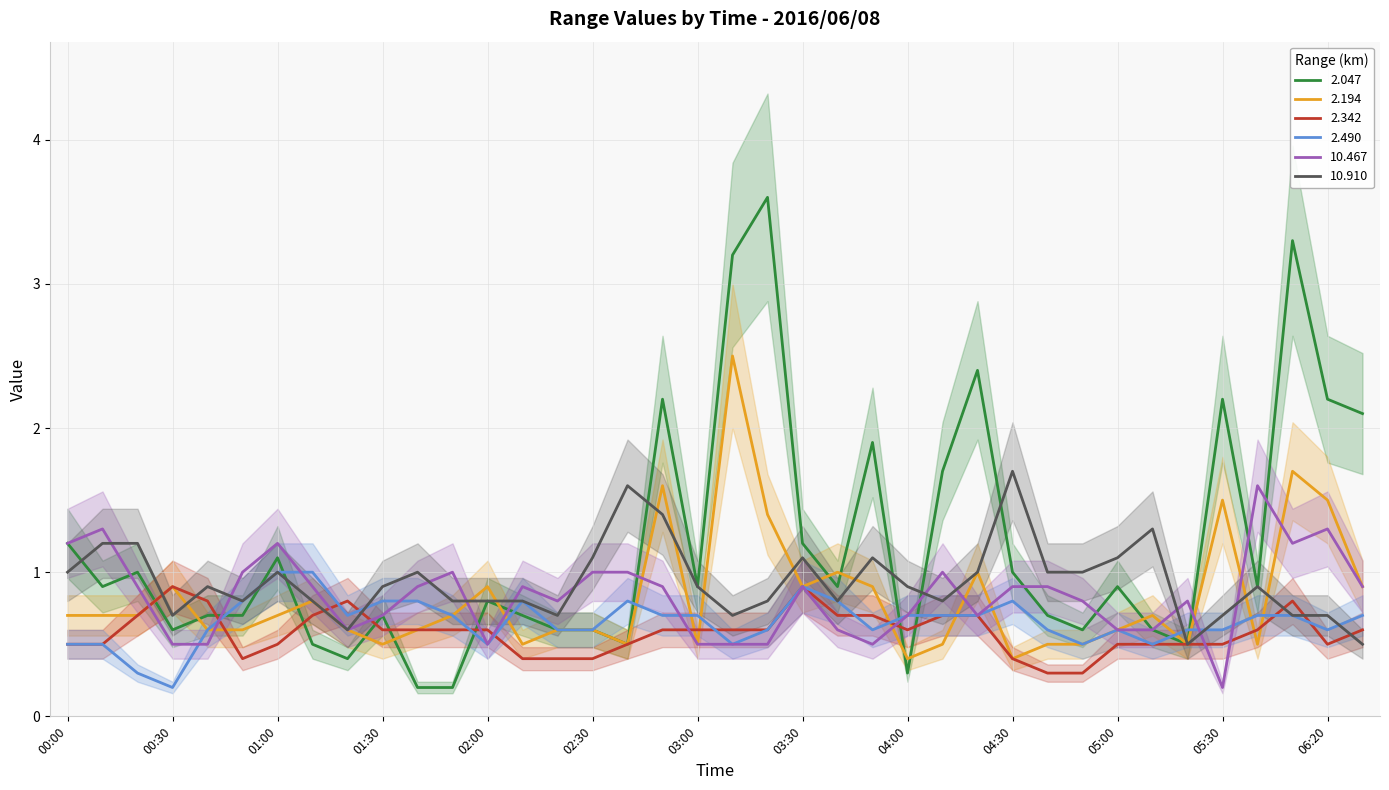

What is the label of the 11th point from the left?

01:40